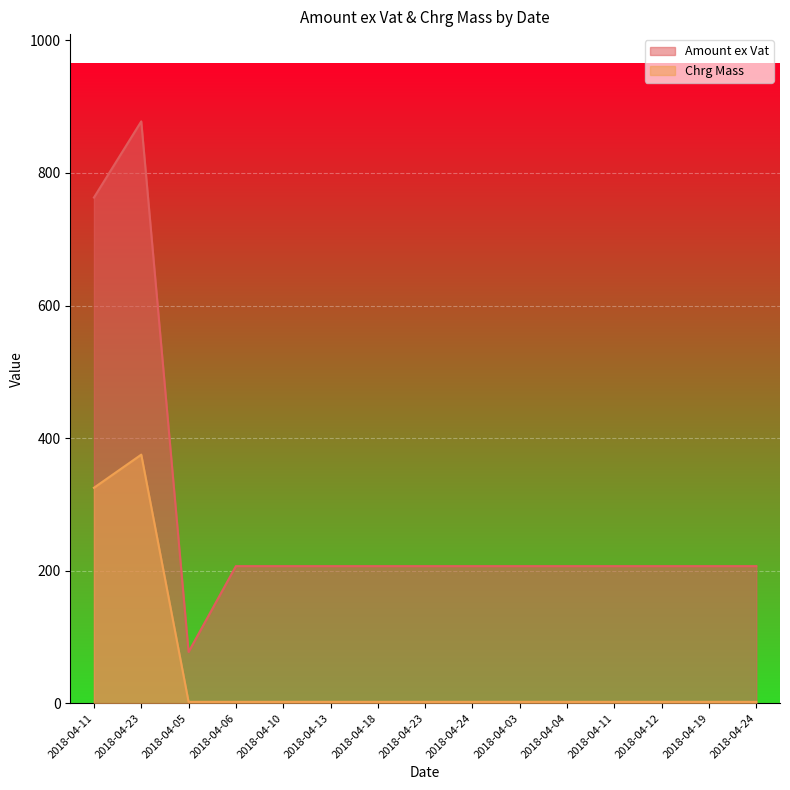

Does the chart display data point markers on the line(s)?

No